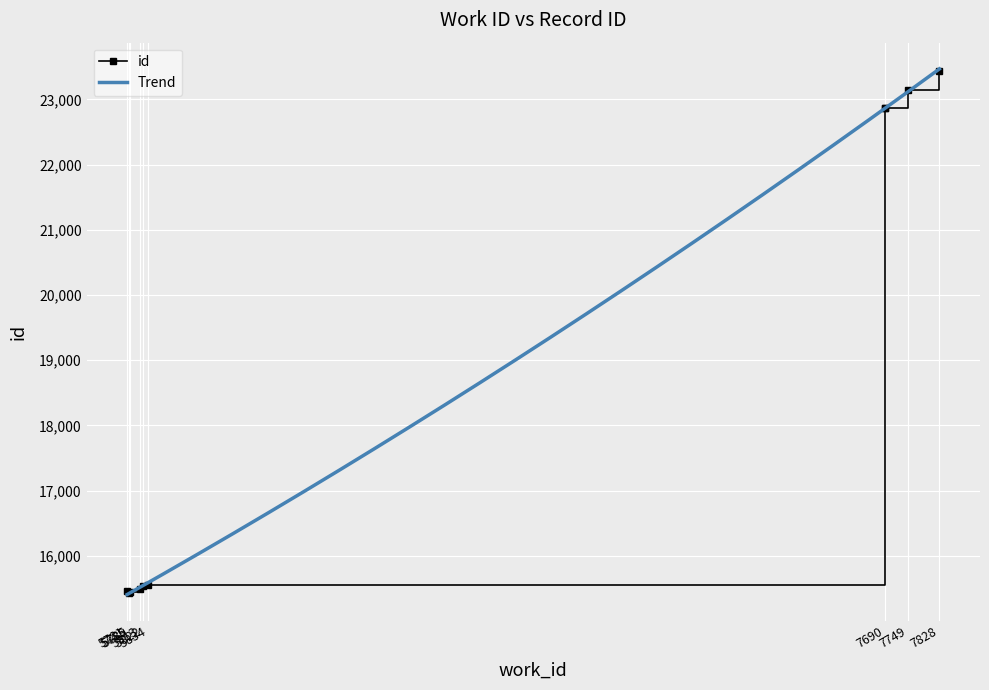

At which label does the data first exceed 15556?

7690